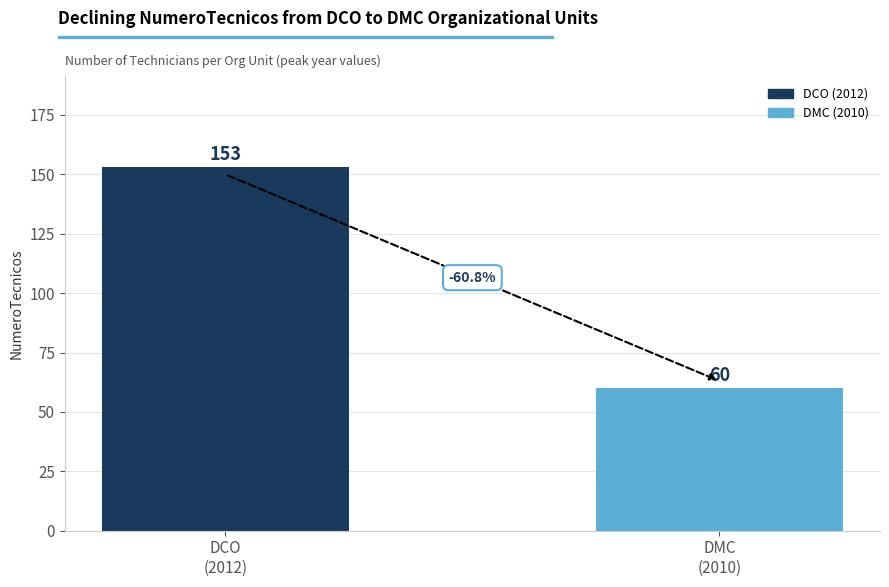

Reading left to right, what are all the values shown in this chart?

DCO
(2012)=153	DMC
(2010)=60